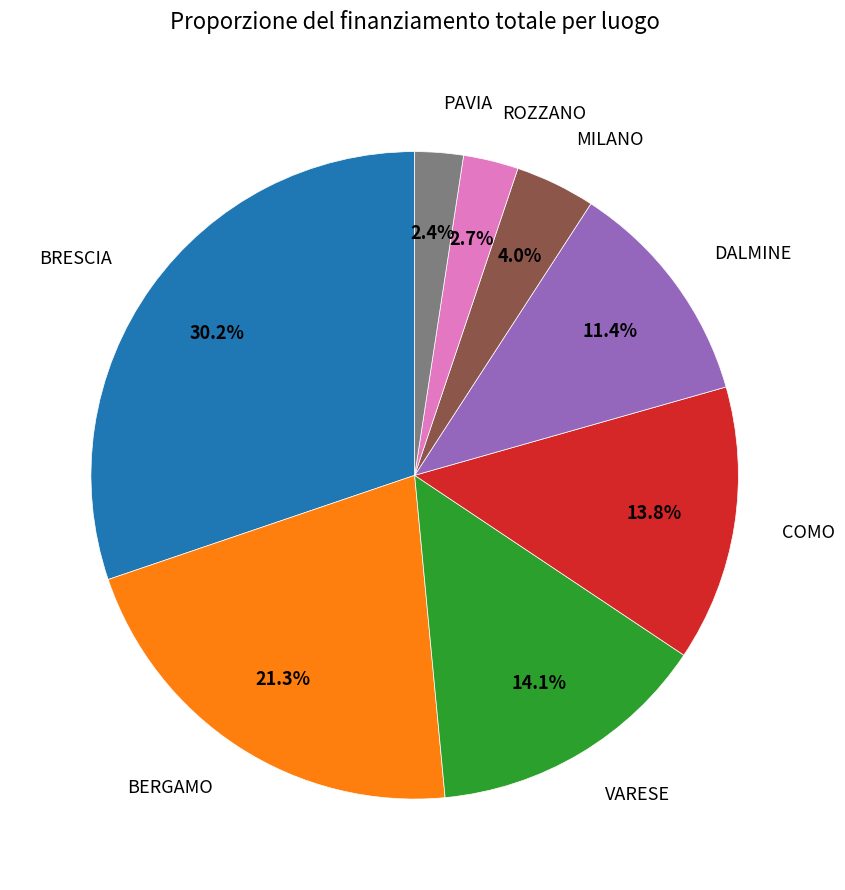

To the nearest percent, what is the difference between the largest and smallest slice percentages?

28%